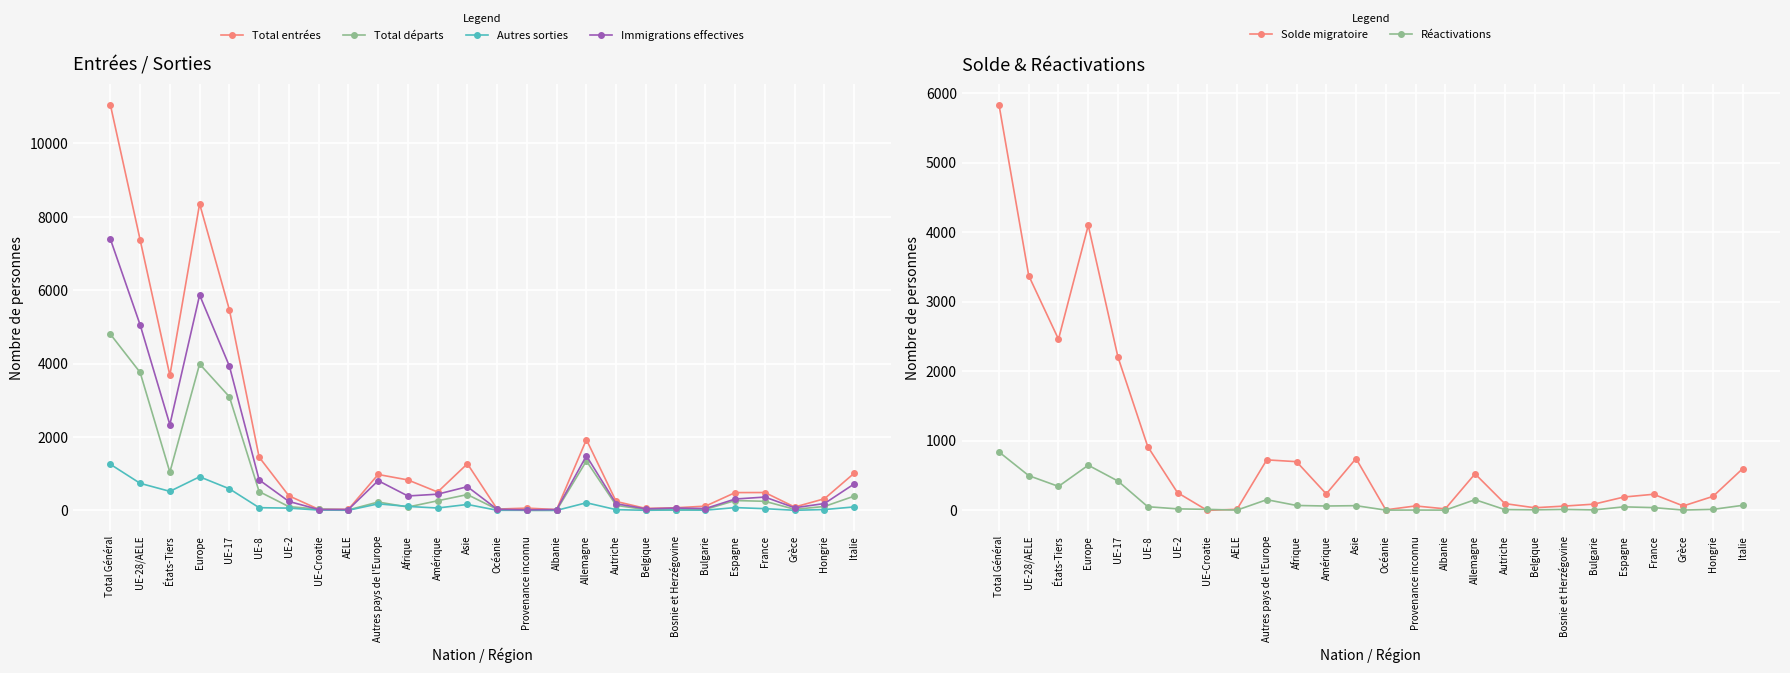

Which series has the widest spread of values?

Total entrées